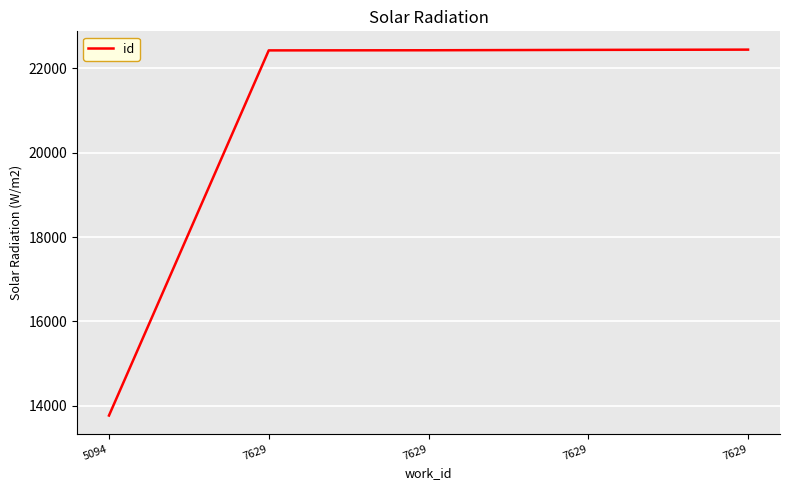

Reading left to right, list all the values displayed in this chart.

5094=13769	7629=22424	7629=22427	7629=22436	7629=22442